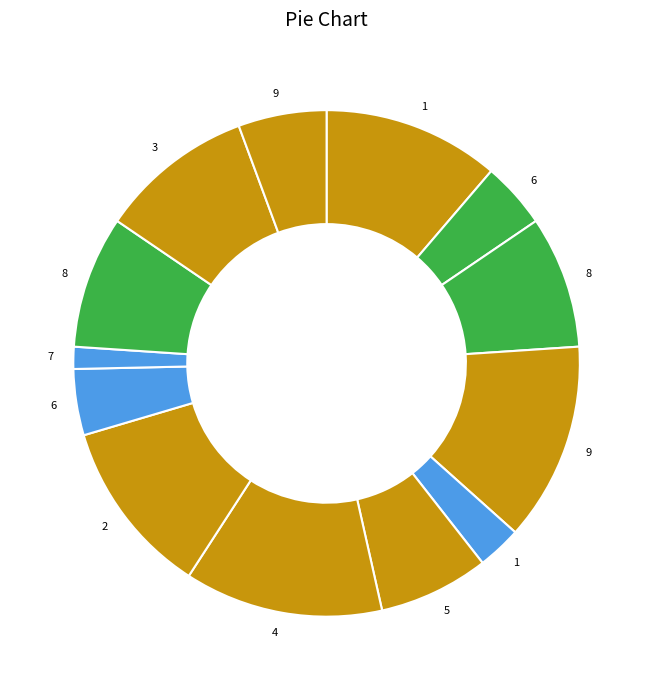

Which category has the biggest portion of the pie?

9